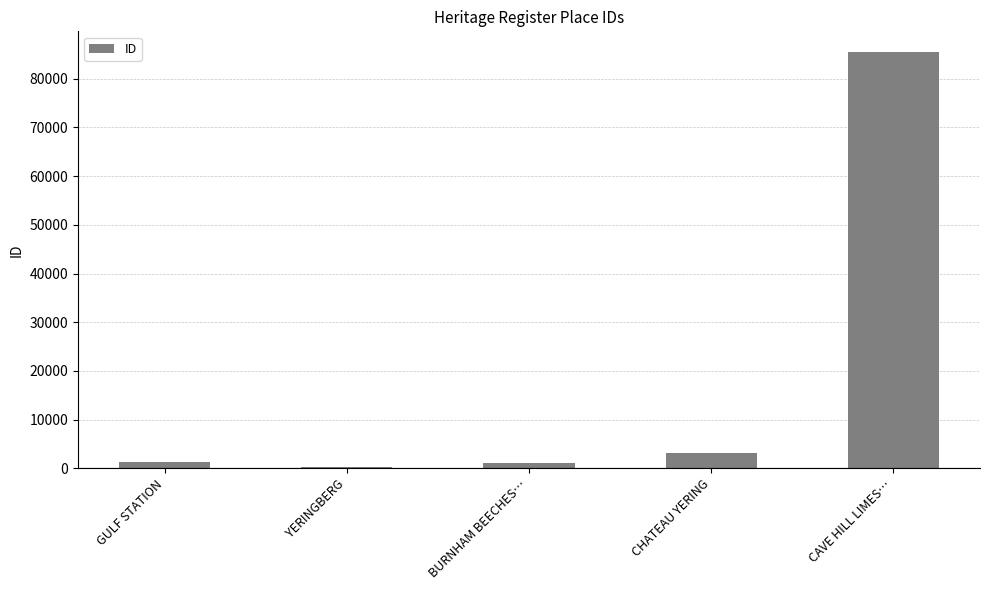

What is the value of the 3rd bar from the left?

1013